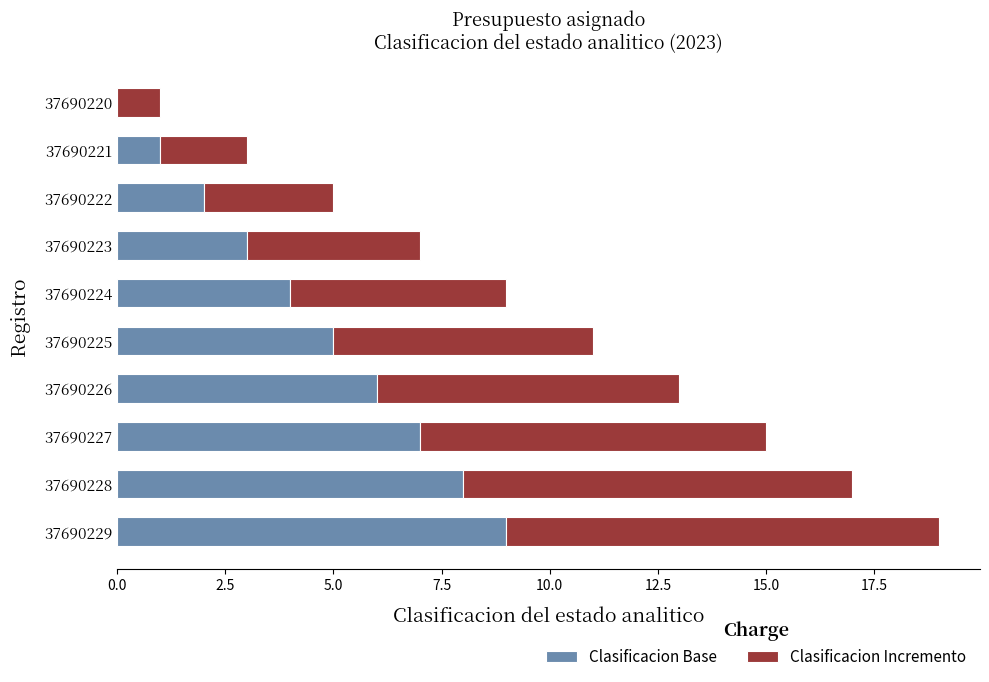

What is the total value across all series at 37690227?

15